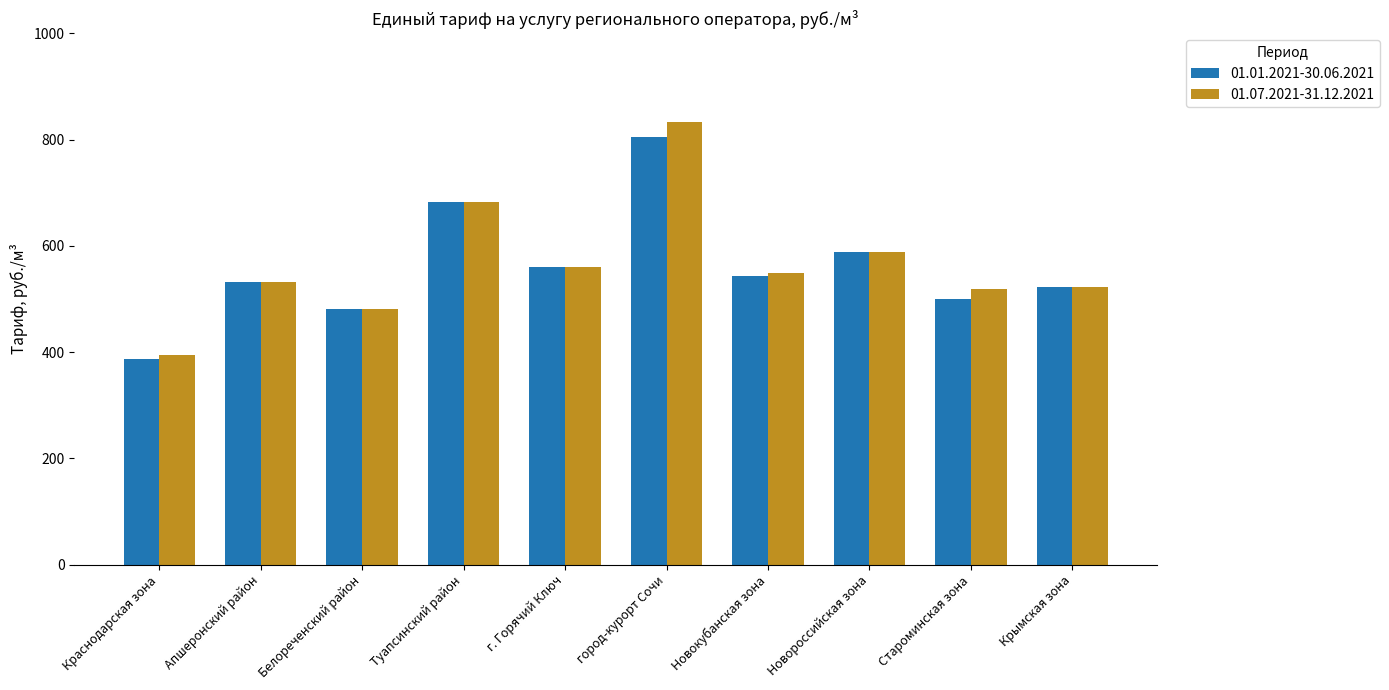

What is the sum of the 01.07.2021-31.12.2021 values at город-курорт Сочи and Краснодарская зона?

1226.6